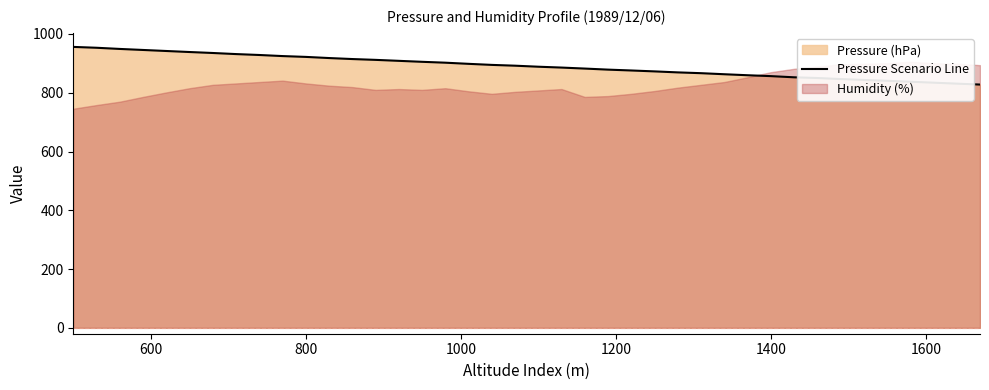

True or false: the data shows 1336.2 at 11.

False